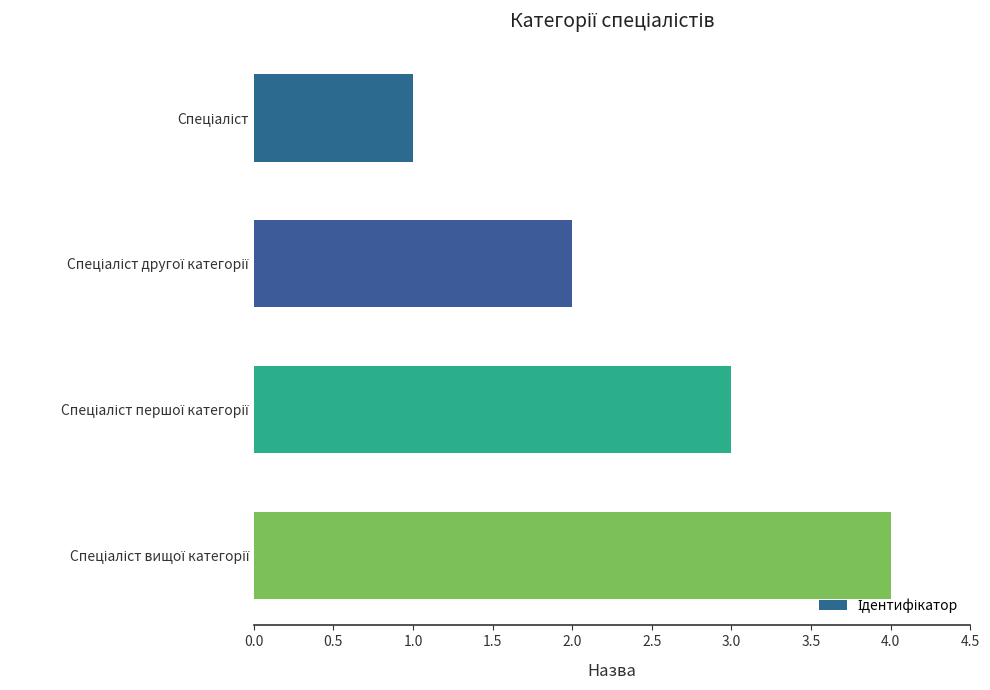

What is the difference between the maximum and minimum values?

3